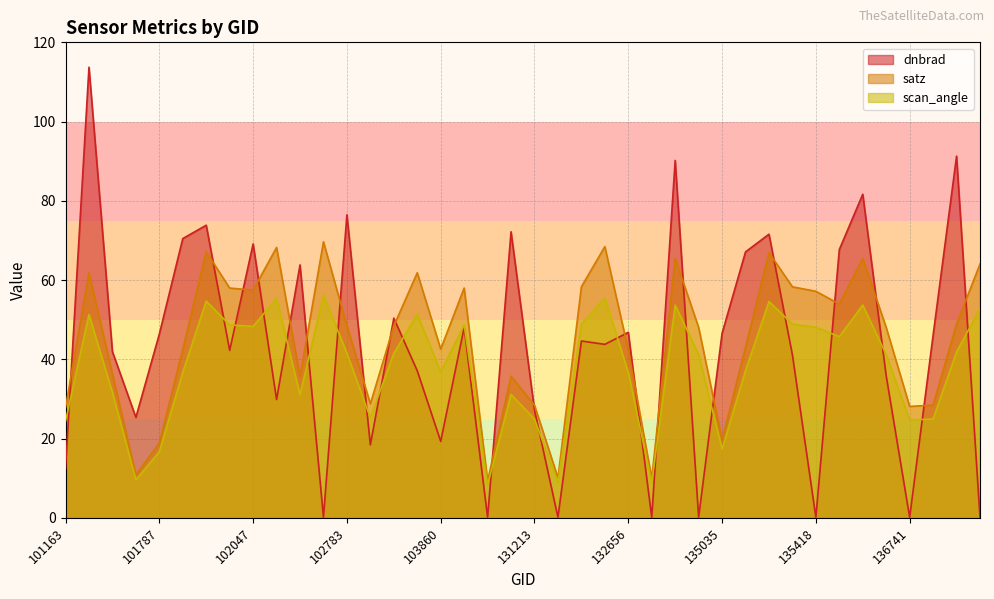

How many values in the satz series are below 48?

18